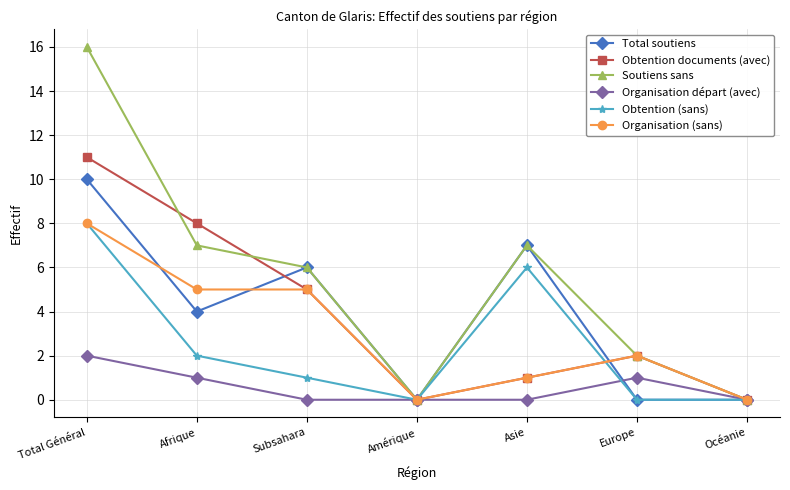

What position from the right is Océanie?

1